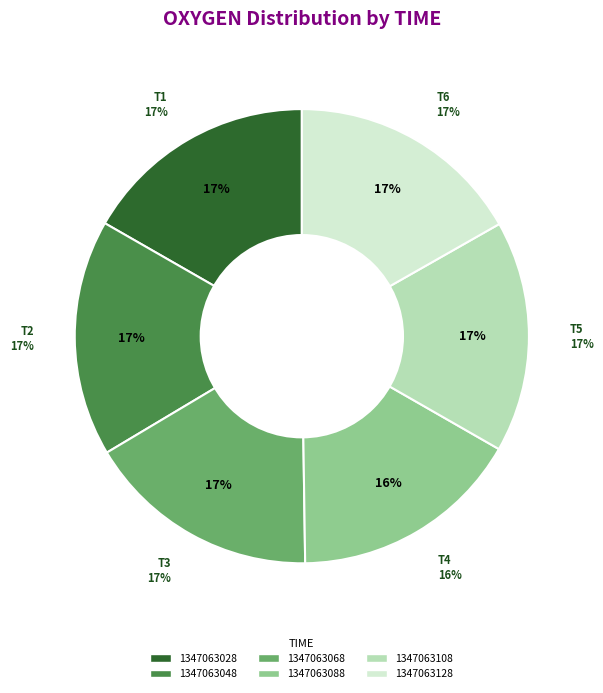

Rank the categories by value from highest to lowest.

1347063048, 1347063128, 1347063028, 1347063068, 1347063108, 1347063088